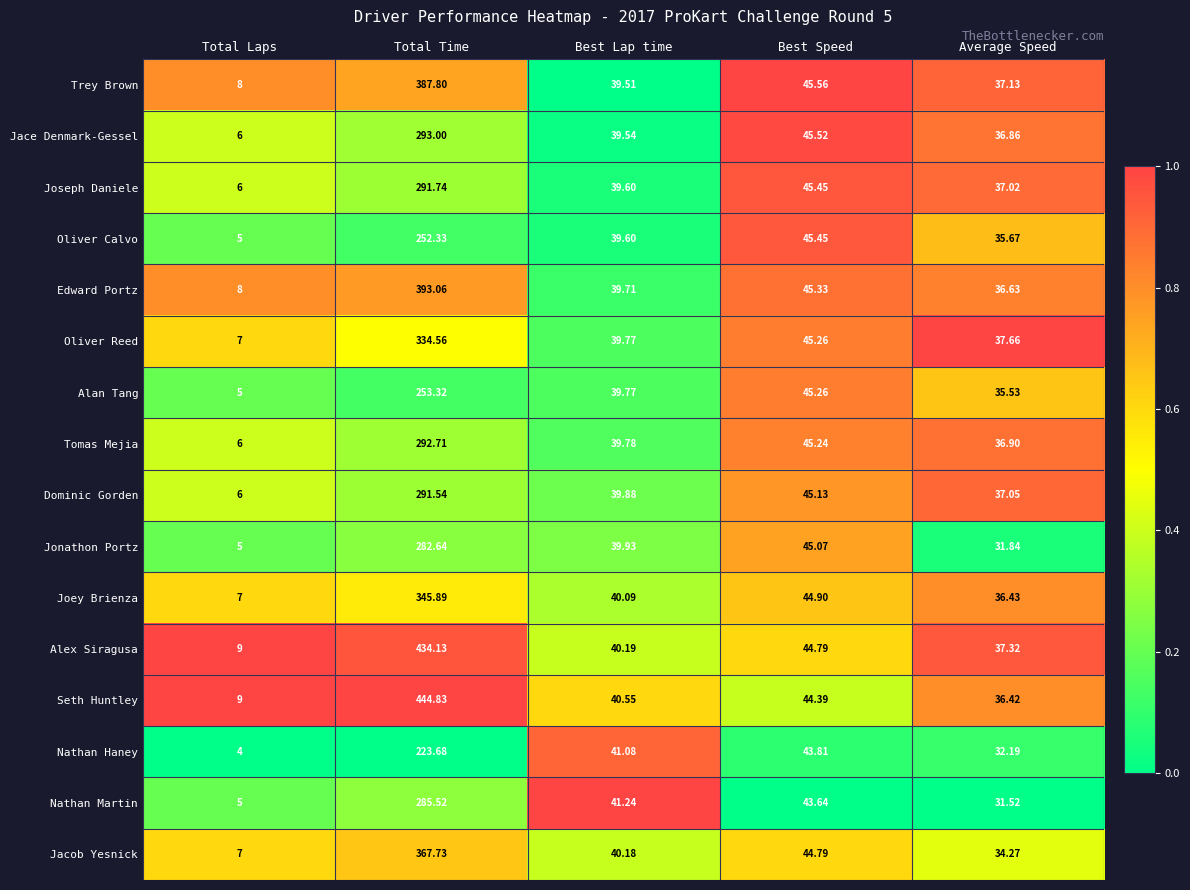

At which label is Edward Portz closest to 200?

Best Speed